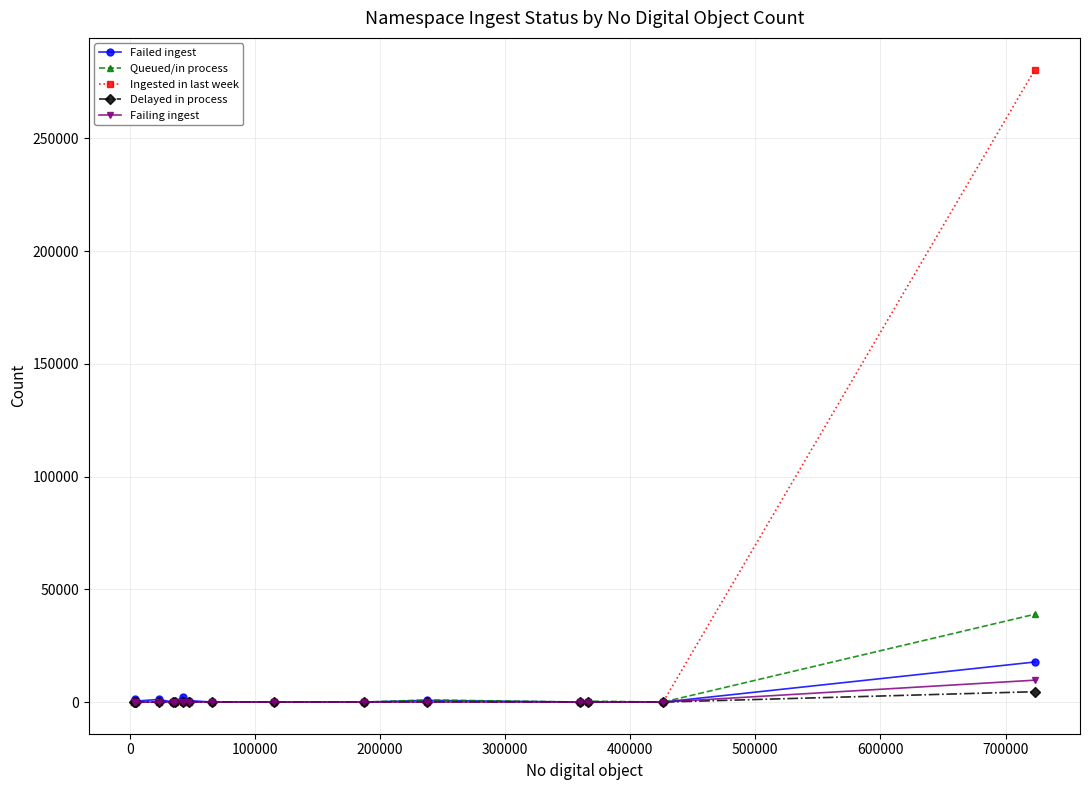

Which series has the largest range (max minus min)?

Ingested in last week